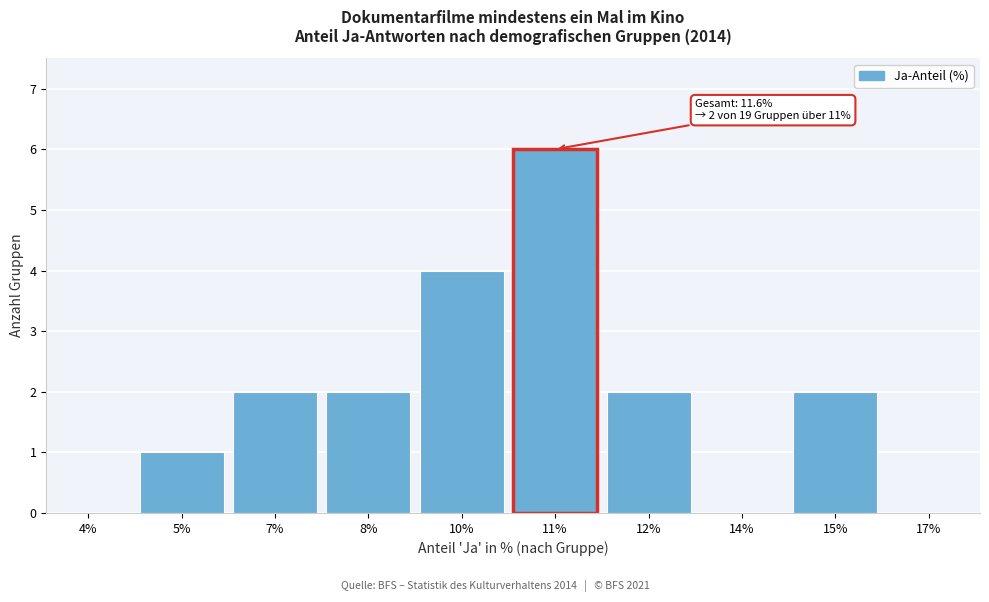

Reading left to right, what are all the values shown in this chart?

4%=0	5%=1	7%=2	8%=2	10%=4	11%=6	12%=2	14%=0	15%=2	17%=0